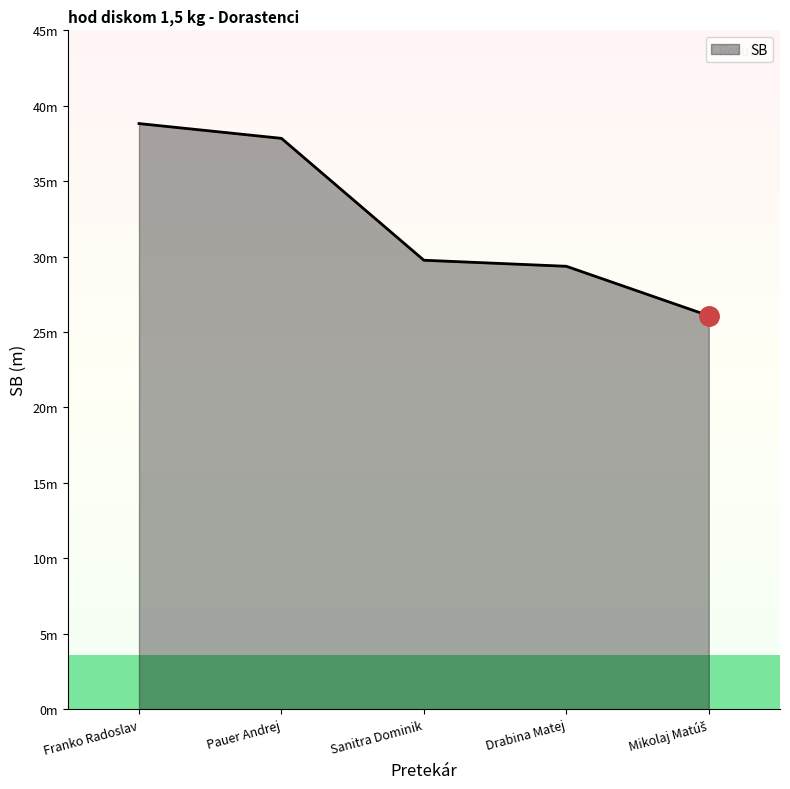

Which category has the highest value across all series?

Franko Radoslav